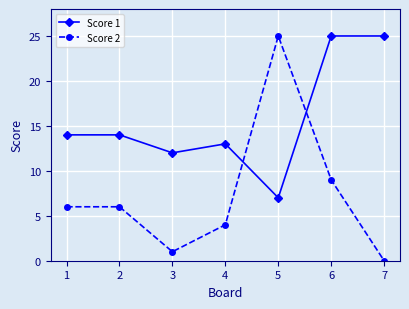

At how many categories does at least one series exceed 5?

7